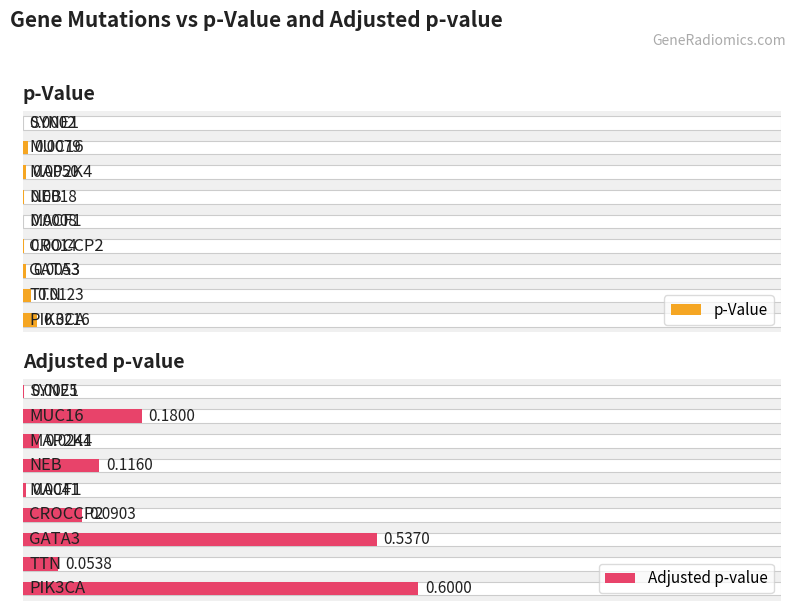

Rank the series by their maximum value, from lowest to highest.

p-Value, Adjusted p-value